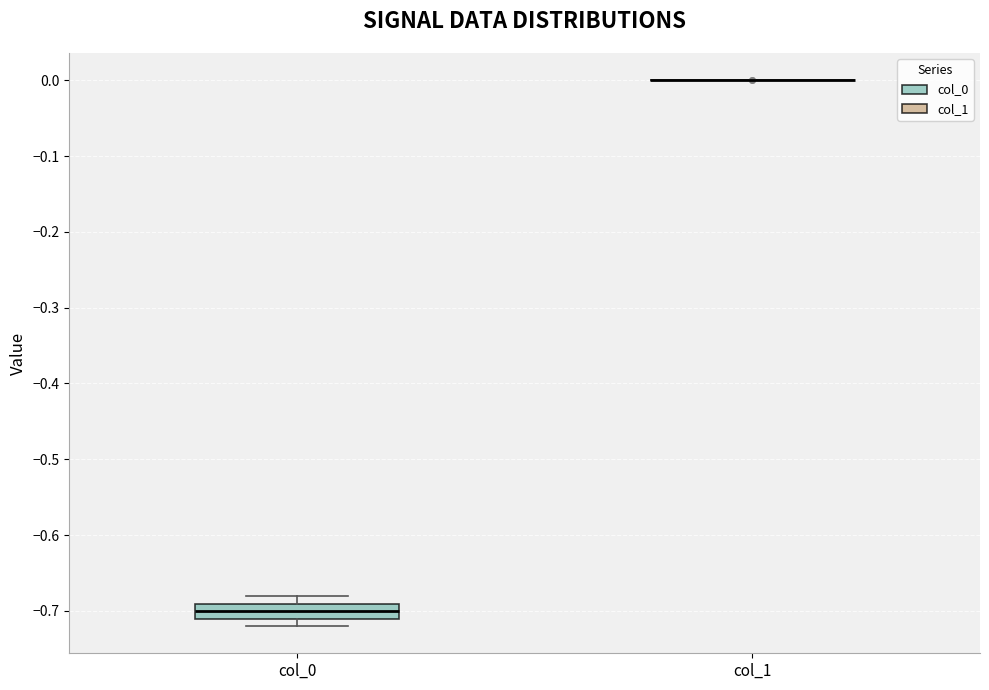

Where is the upper edge of the box for col_0 on the y-axis? The values are not printed on the chart, so give them approximately, as read against the axis.

-0.69